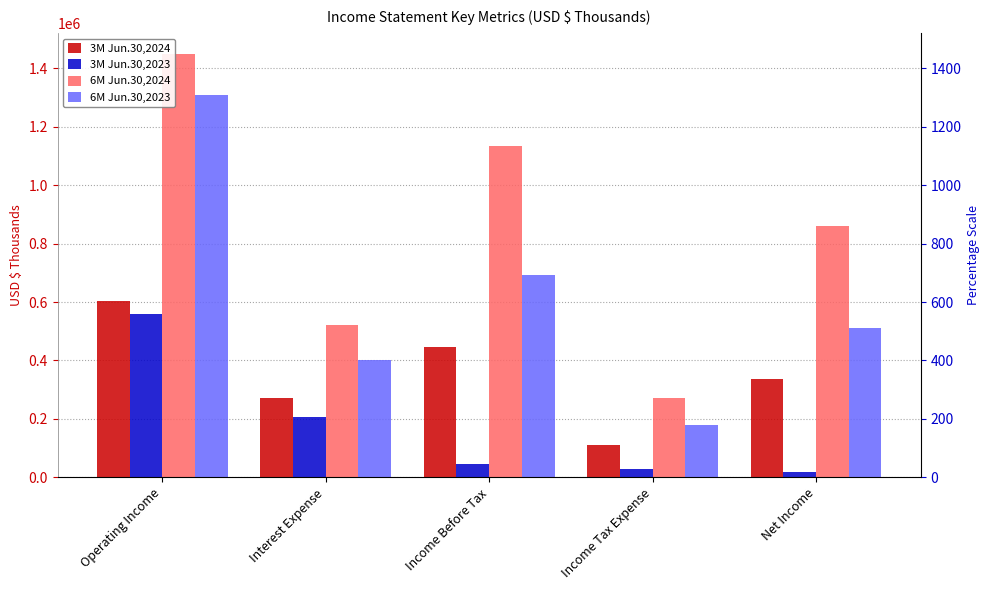

What is the label of the 1st bar from the left?

Operating Income